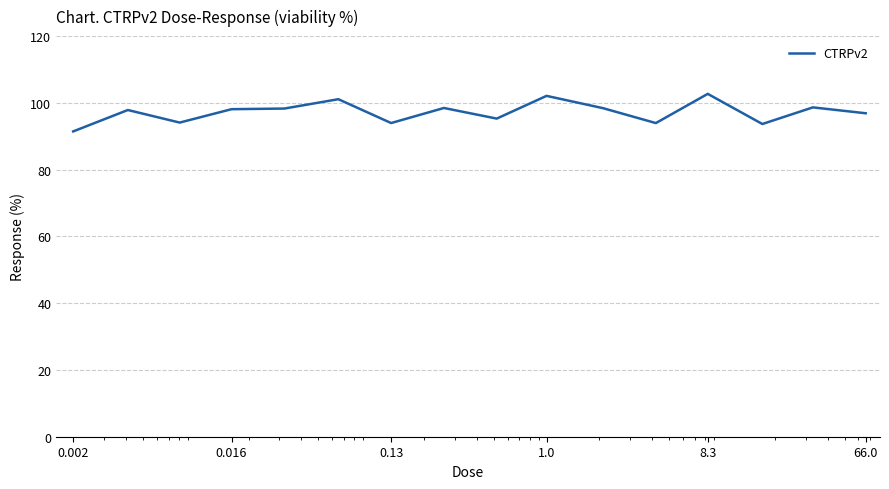

What is the minimum value shown in the chart?

91.5